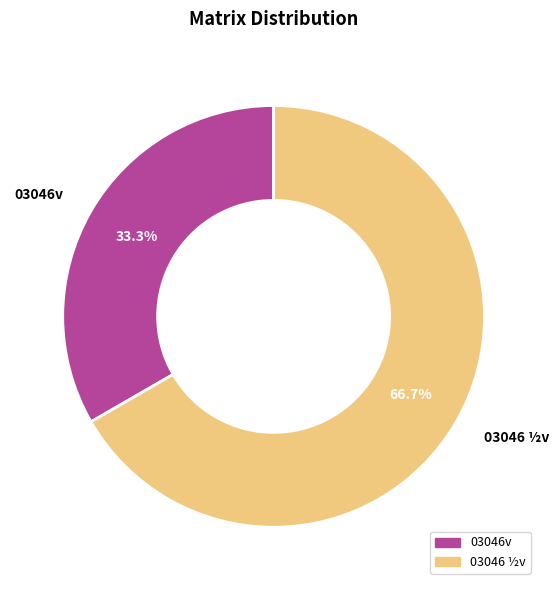

Is the sum of 03046 ½v and 03046v greater than half?

Yes